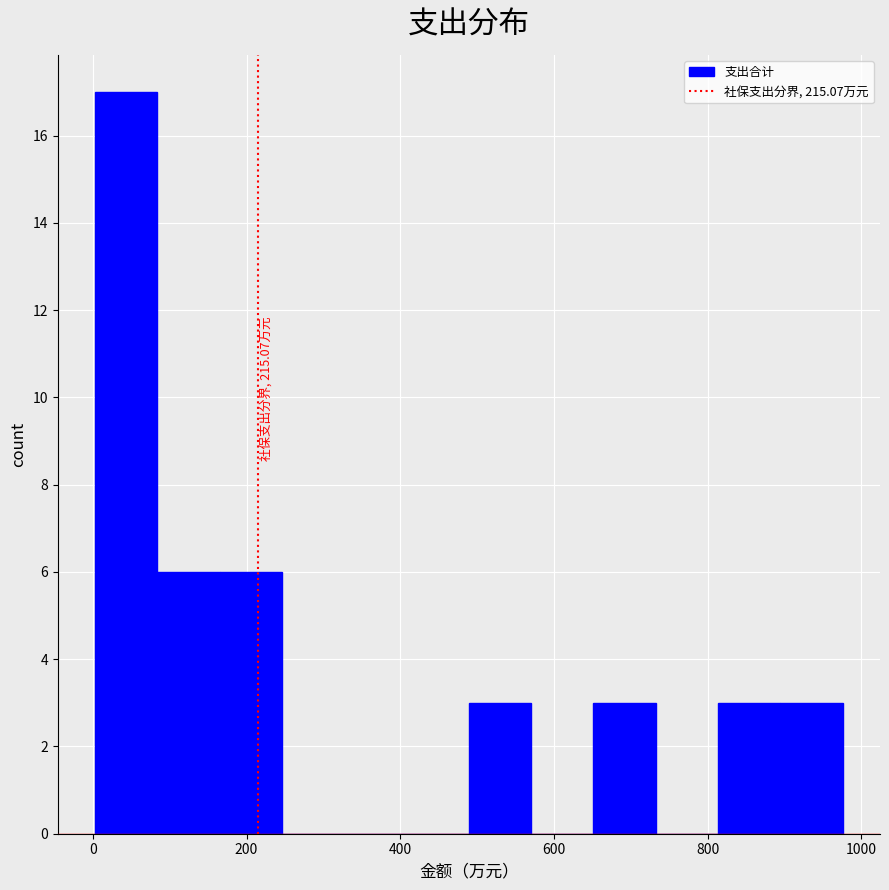

Over which range of the x-axis is the bar tallest?

0 to 80